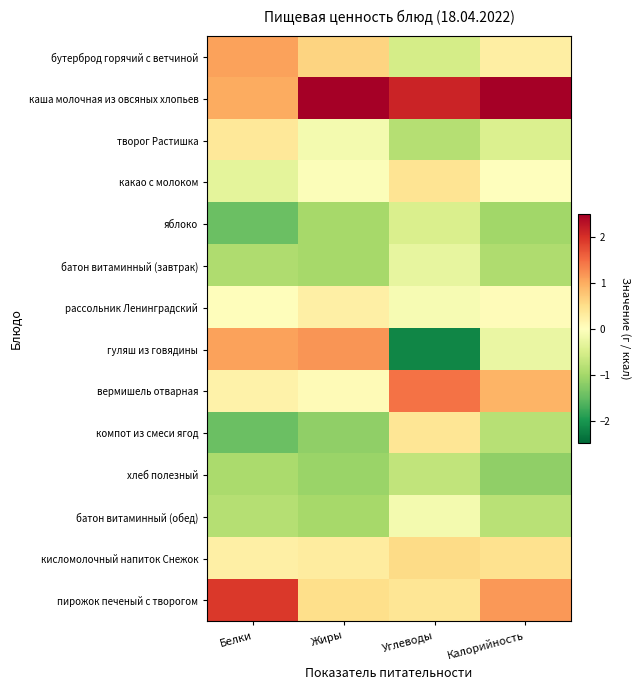

Which has a higher value, Белки or Калорийность?

Белки